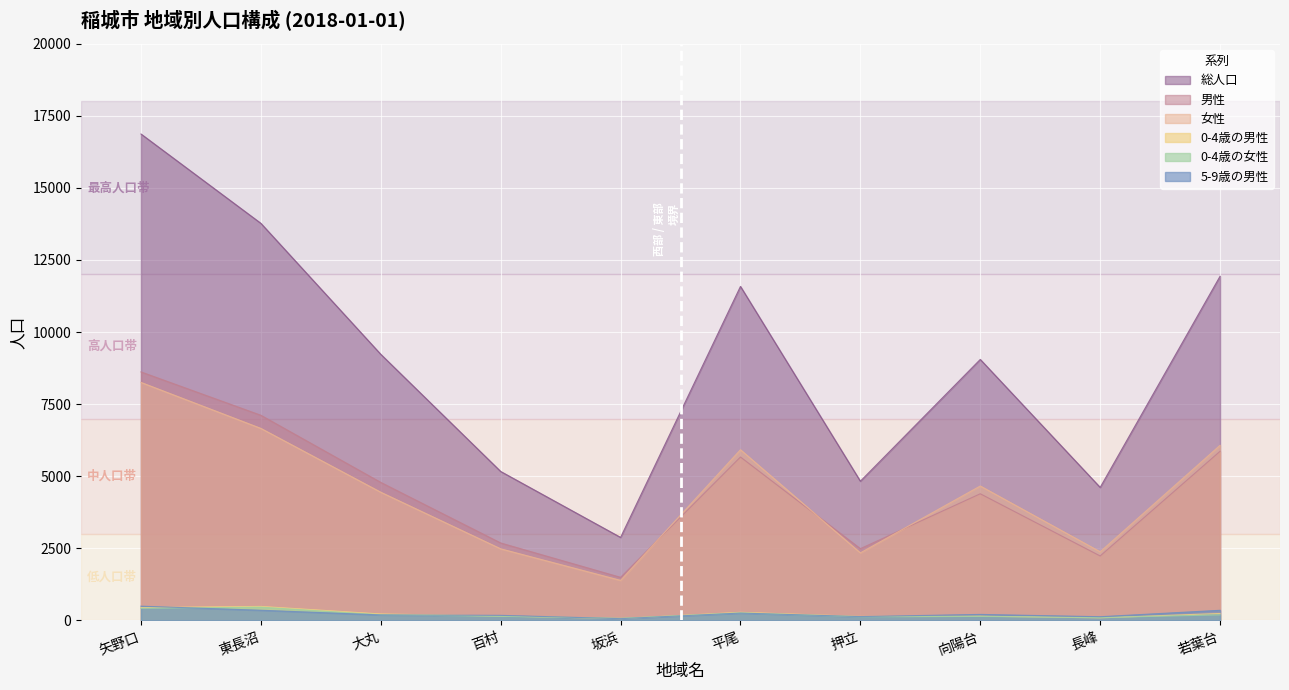

What is the label of the 7th point from the left?

押立